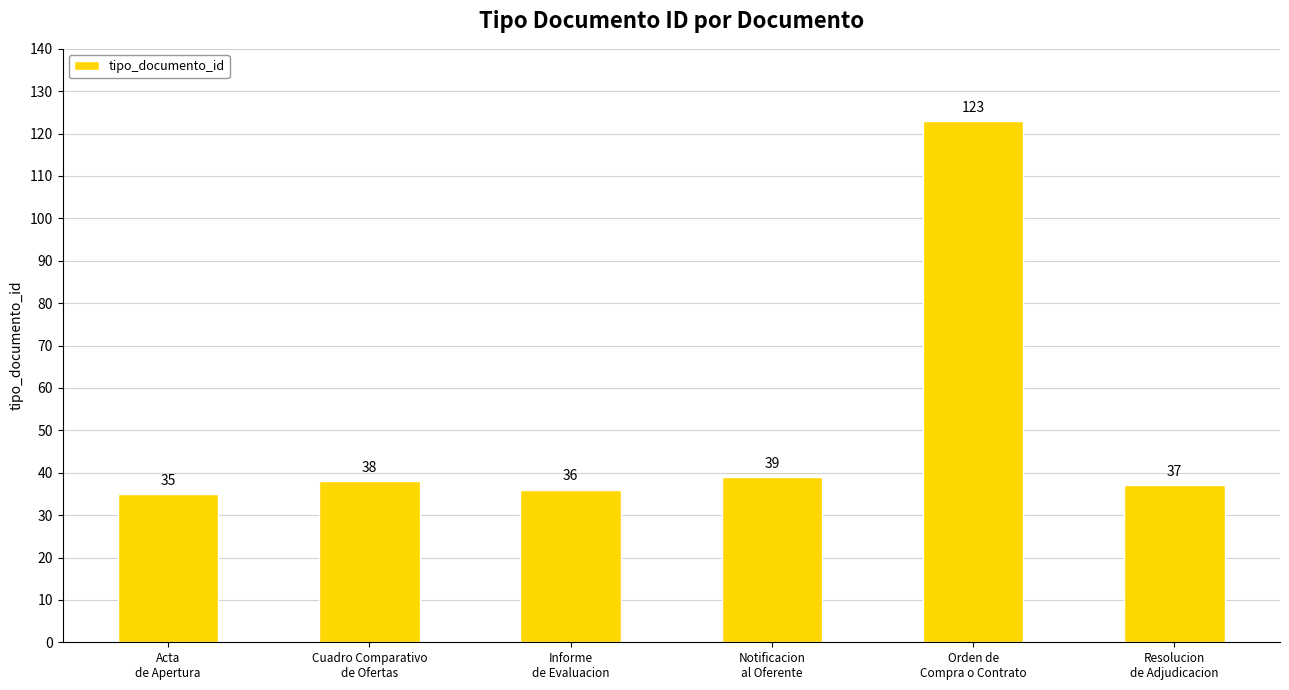

How many bars are there in total?

6